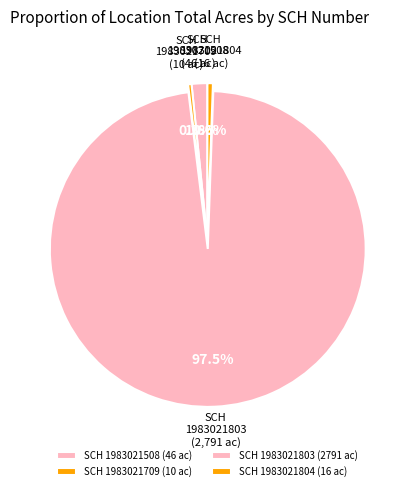

Is there any slice that represents more than half of the pie?

Yes